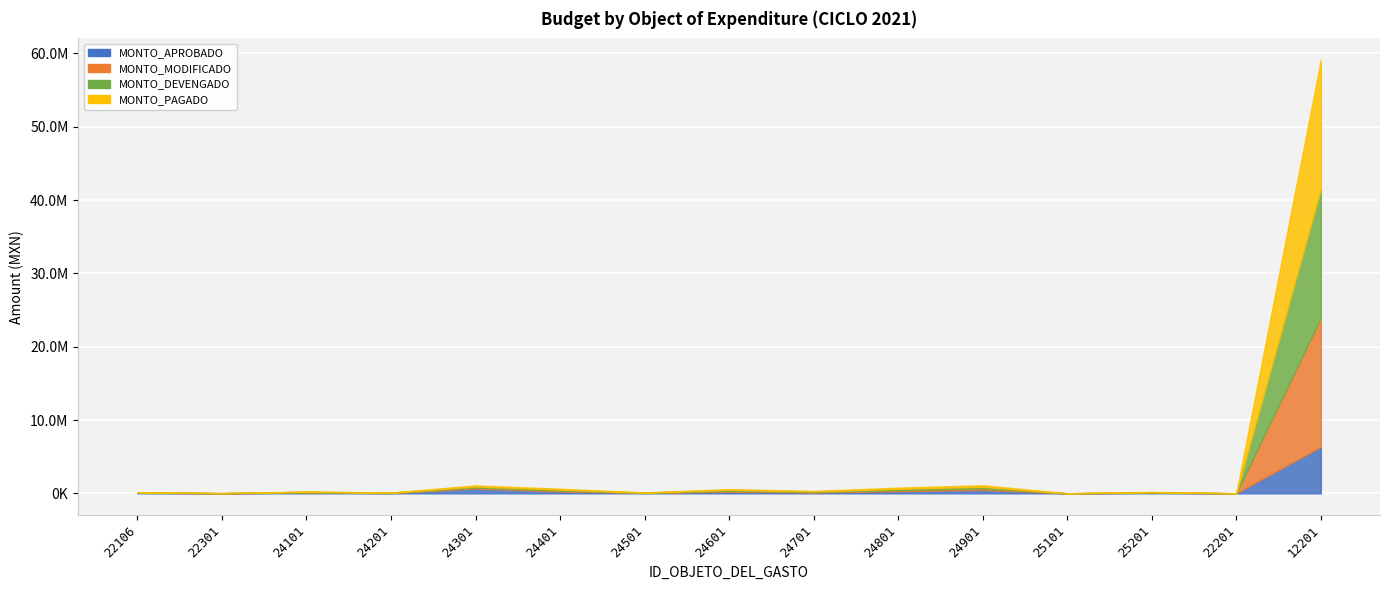

Reading left to right, list all the values displayed in this chart.

MONTO_APROBADO: 22106=88079	22301=17860	24101=115434	24201=41497	24301=660475	24401=260316	24501=59232	24601=237232	24701=121214	24801=307978	24901=468339	25101=5574	25201=93709	22201=6383	12201=6338849
MONTO_MODIFICADO: 22106=25776	22301=6169	24101=47021	24201=22383	24301=141546	24401=124816	24501=21471	24601=115125	24701=69364	24801=155559	24901=212519	25101=1696	25201=36732	22201=1064	12201=17581898
MONTO_DEVENGADO: 22106=25776	22301=6169	24101=47021	24201=22383	24301=141546	24401=124816	24501=21471	24601=115125	24701=69364	24801=155559	24901=212519	25101=1696	25201=36732	22201=1064	12201=17581898
MONTO_PAGADO: 22106=25776	22301=6169	24101=47021	24201=22383	24301=141546	24401=124816	24501=21471	24601=115125	24701=69364	24801=155559	24901=212519	25101=1696	25201=36732	22201=1064	12201=17581898